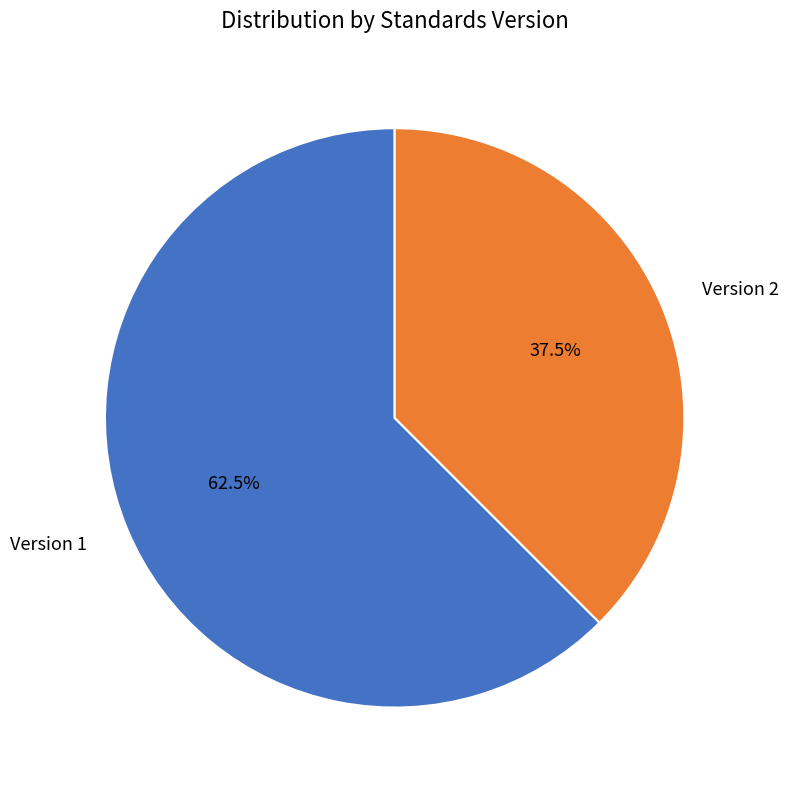

Which slice is the smallest?

Version 2